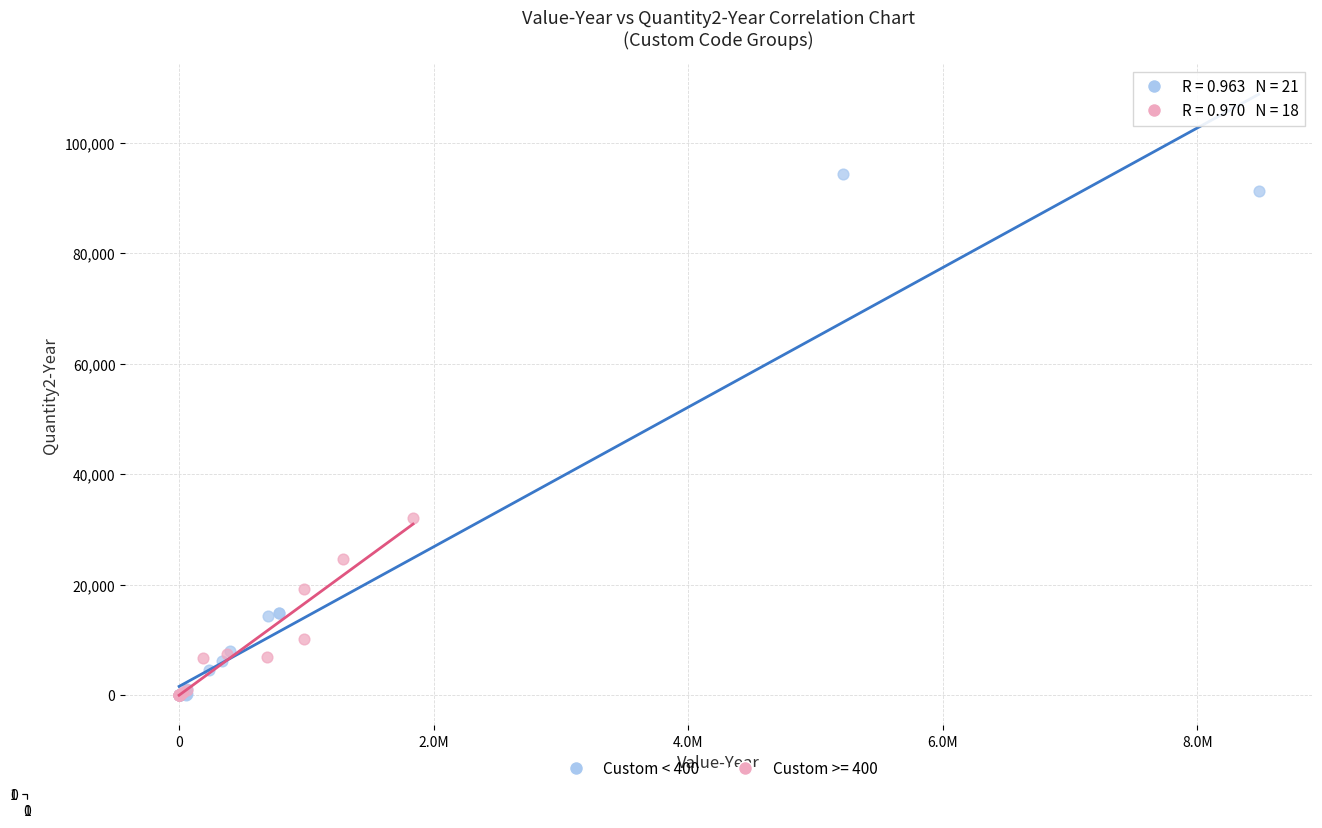

Which series has the widest spread of Y values?

Custom < 400